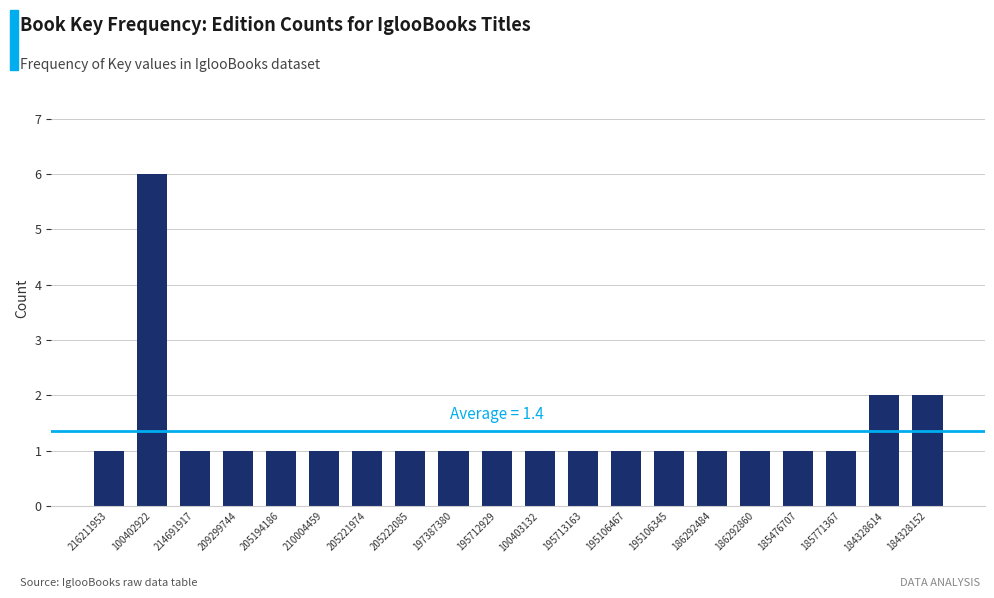

Reading left to right, transcribe all the data shown in this chart.

1	6	1	1	1	1	1	1	1	1	1	1	1	1	1	1	1	1	2	2